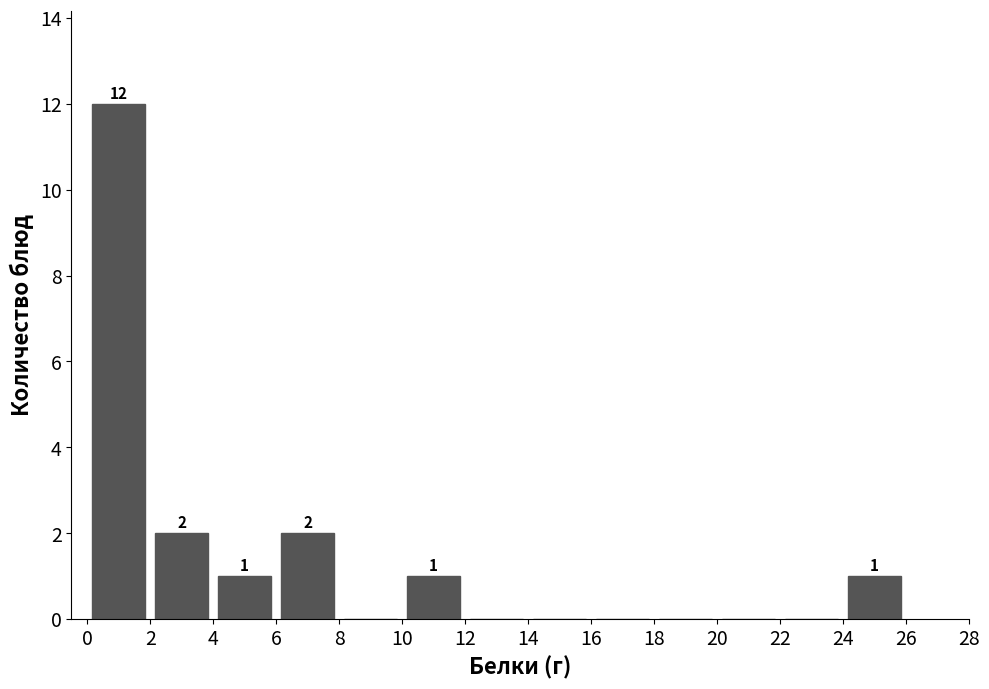

Over which range of the x-axis is the bar tallest?

0 to 2